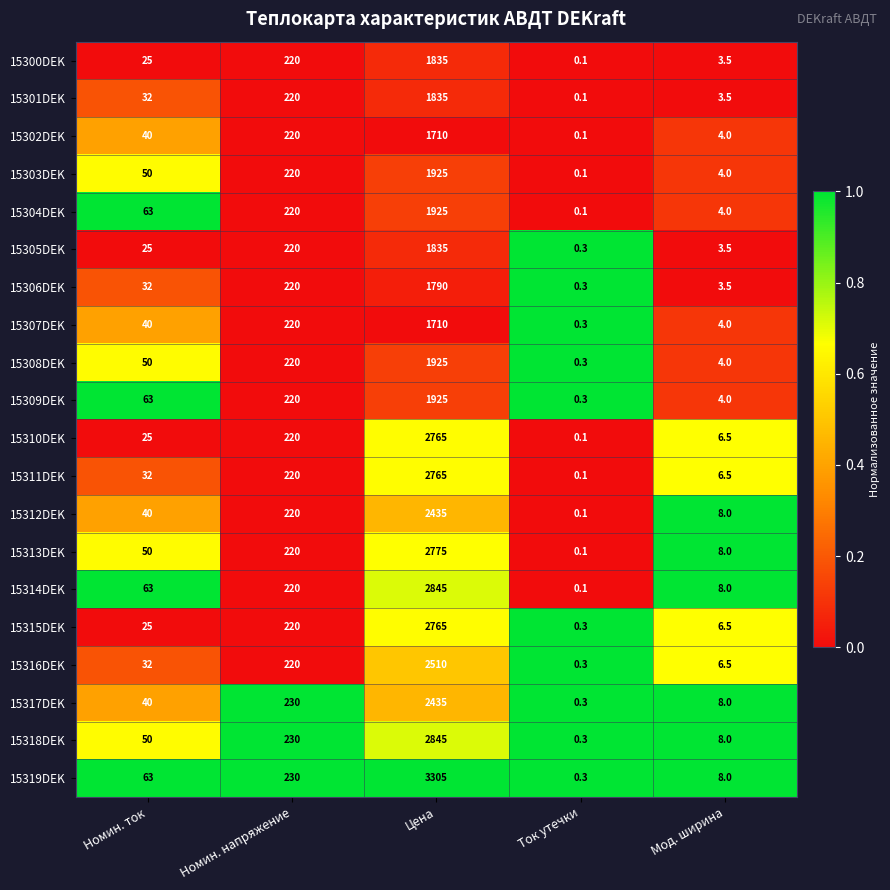

What is the minimum value for 15315DEK?

0.3